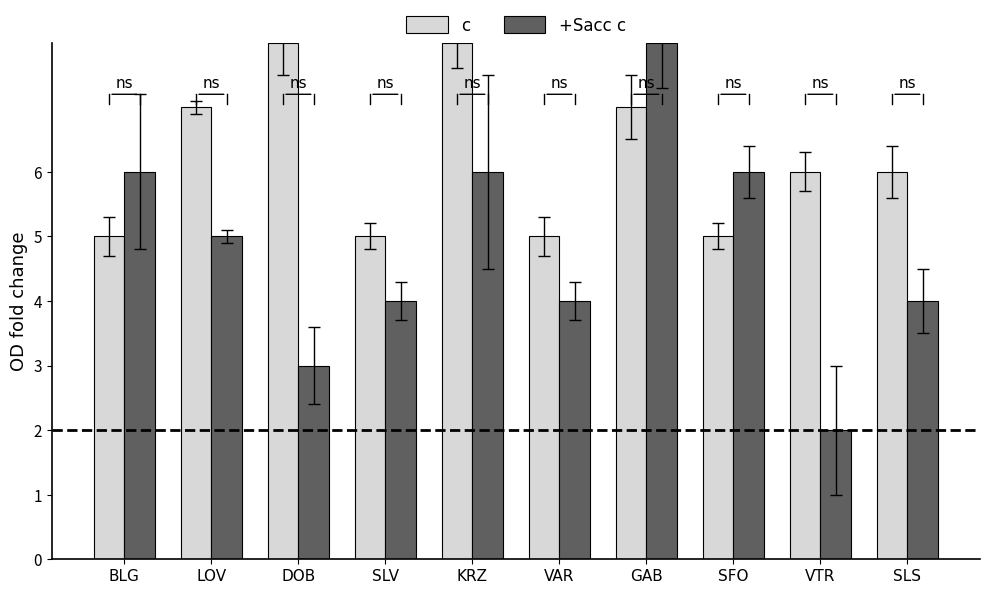

What is the label of the 2nd bar from the left?

LOV